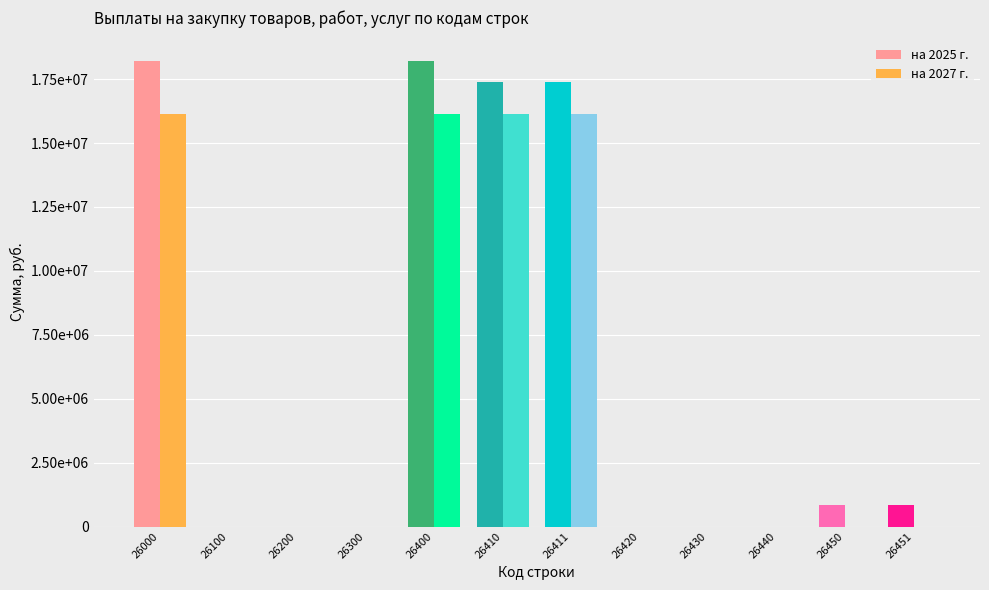

Reading left to right, what are all the values shown in this chart?

на 2025 г.: 18212176.8	0.0	0.0	0.0	18212176.8	17377035.3	17377035.3	0.0	0.0	0.0	835141.5	835141.5
на 2027 г.: 16121744.2	0.0	0.0	0.0	16121744.2	16121744.2	16121744.2	0.0	0.0	0.0	0.0	0.0